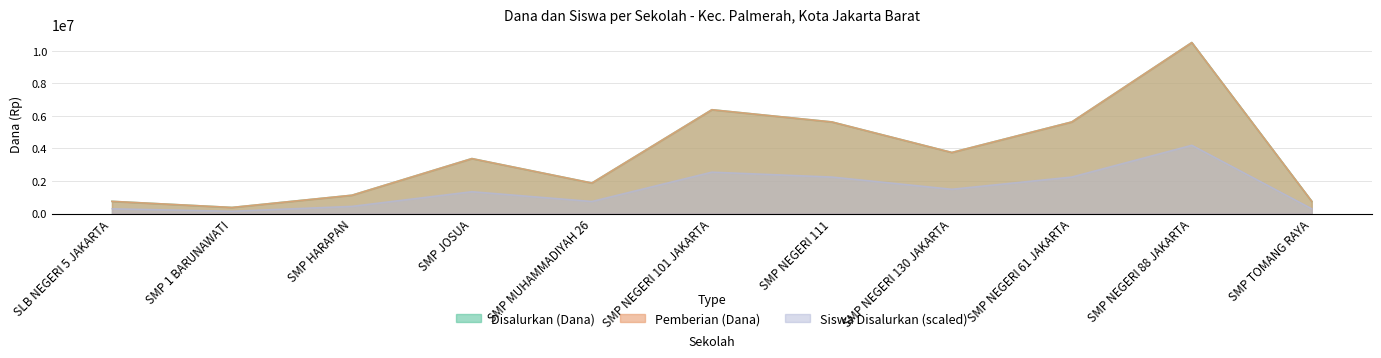

At how many categories does at least one series exceed 254134?

11